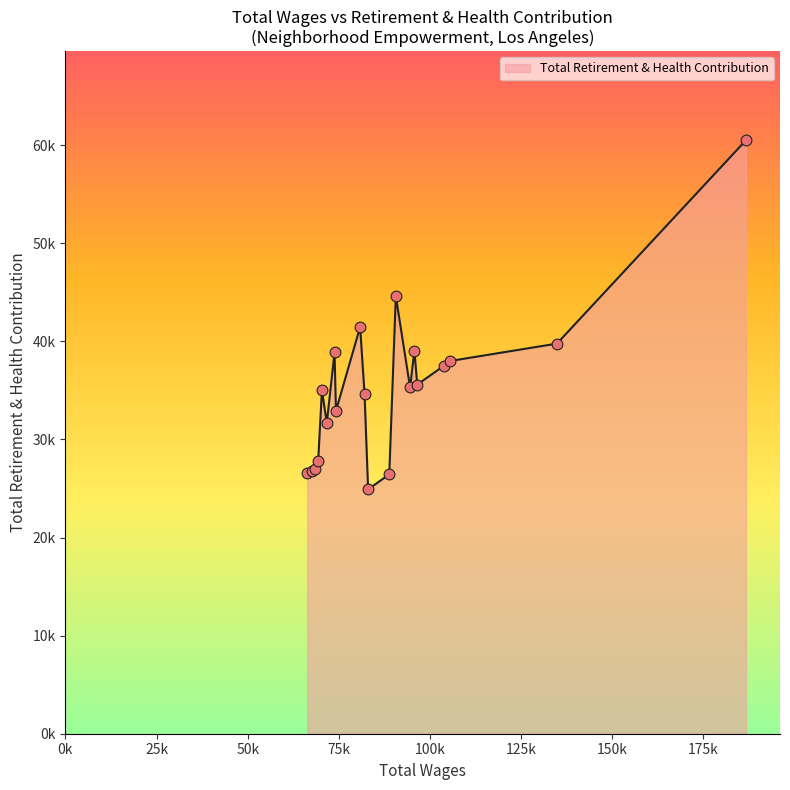

Does the chart have visible grid lines?

No